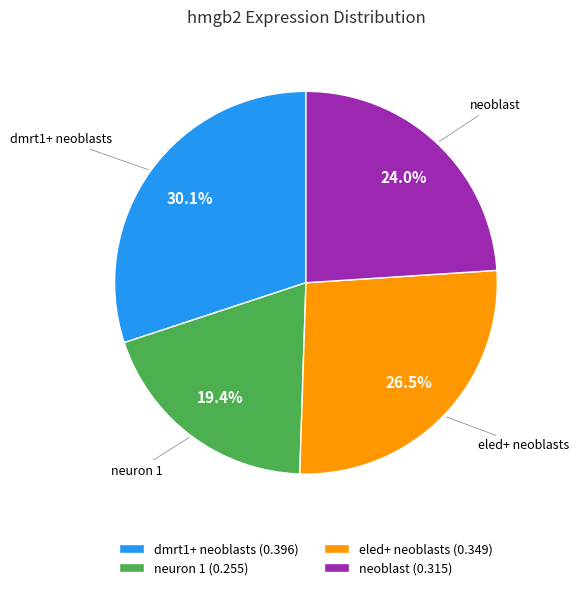

The neuron 1 slice represents 33% of the pie. True or false?

False